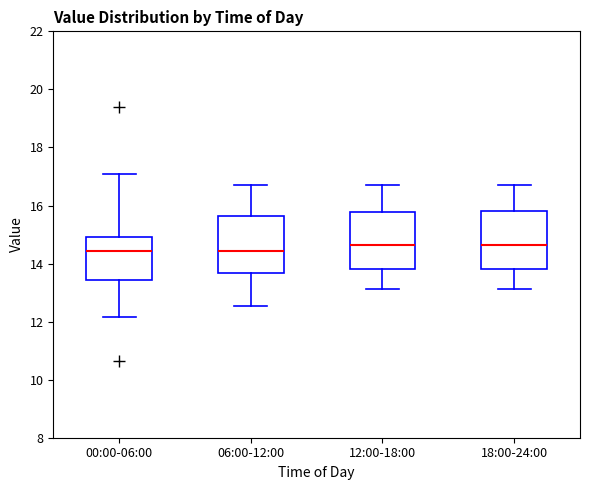

Where does the median line of the box for 18:00-24:00 sit on the y-axis? The values are not printed on the chart, so give them approximately, as read against the axis.

14.6